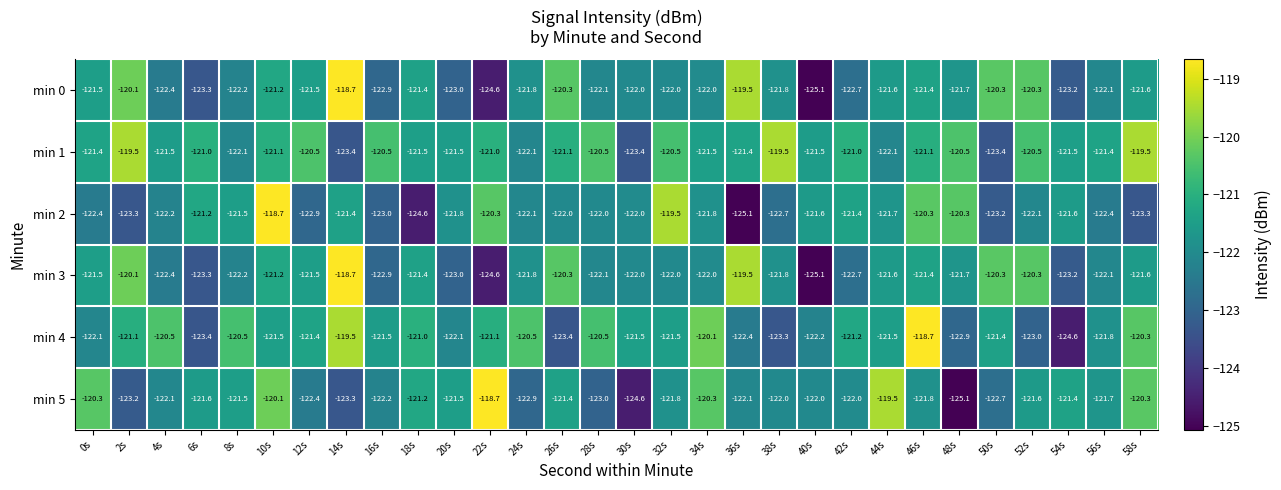

What is the maximum value shown in the chart?

-118.7